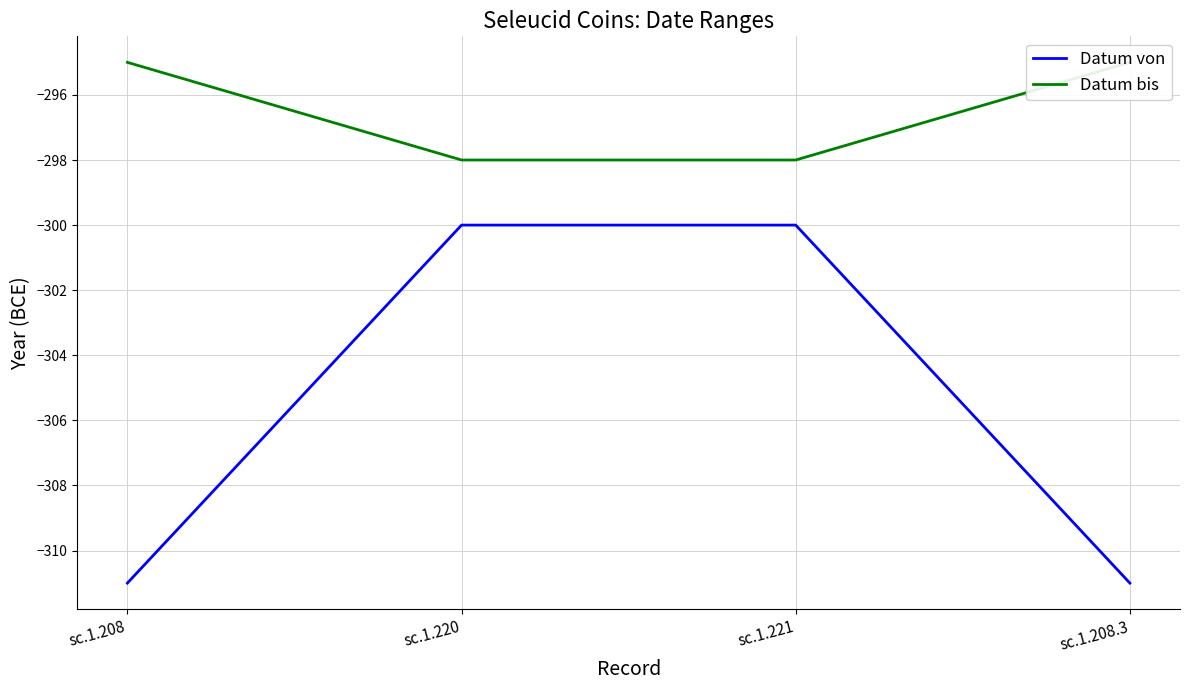

Is the value of Datum von at sc.1.208.3 greater than the value of Datum bis at sc.1.221?

No